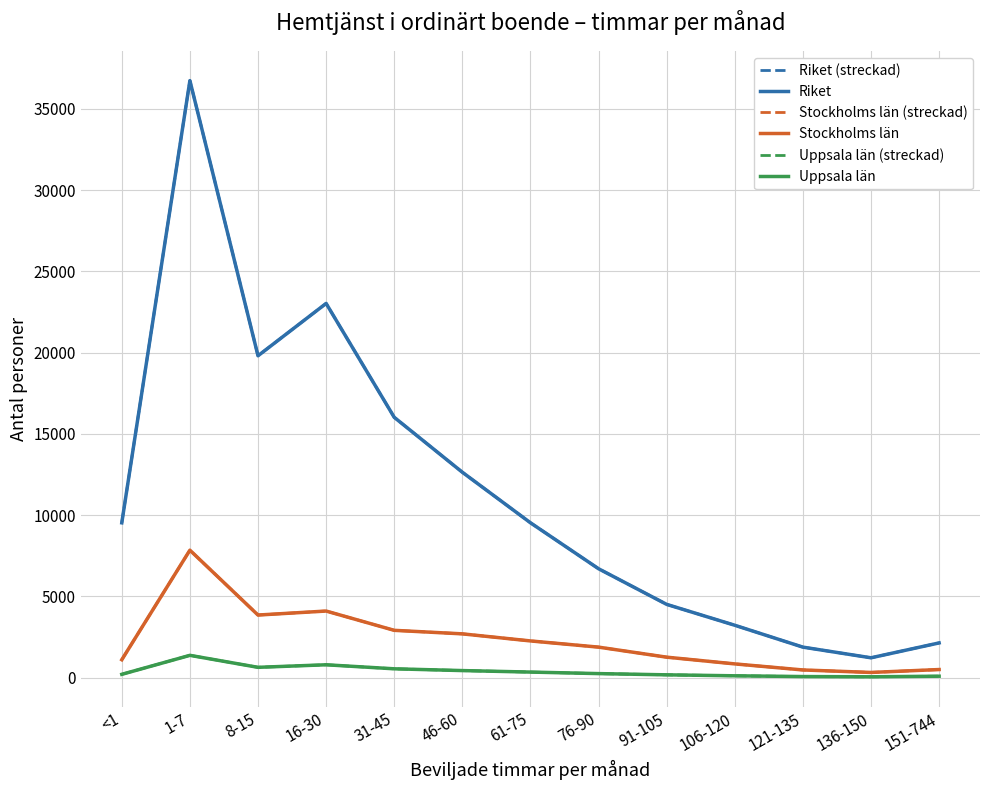

At which label does Stockholms län (streckad) reach its minimum?

136-150